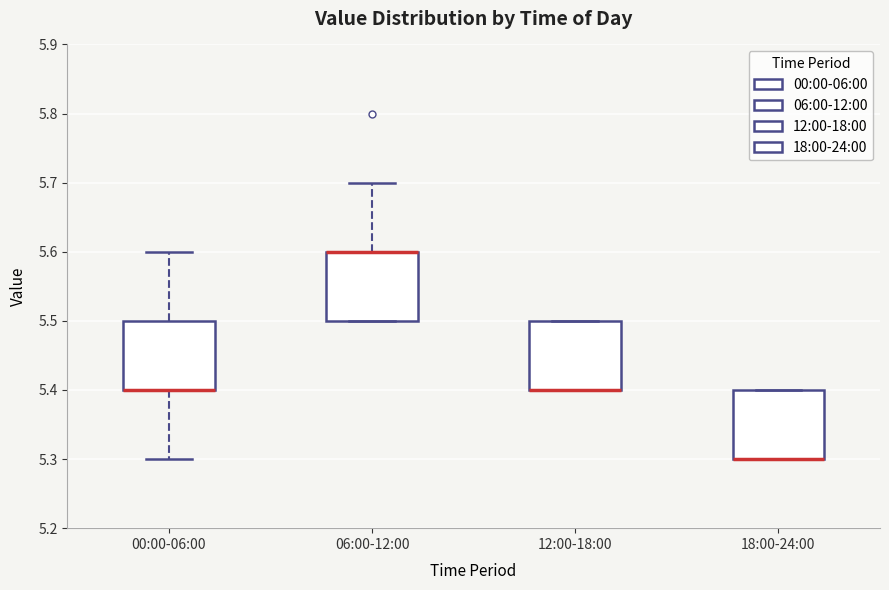

Reading left to right, read every box against the y-axis: the position of its median line, the range the box covers, and the ends of its whiskers. The values are not printed on the chart, so give them approximately, as read against the axis.

00:00-06:00: median 5.4 (drawn on the box's lower edge), box 5.4 to 5.5, whiskers 5.3 to 5.6
06:00-12:00: median 5.6 (drawn on the box's upper edge), box 5.5 to 5.6, whiskers 5.5 to 5.7
12:00-18:00: median 5.4 (drawn on the box's lower edge), box 5.4 to 5.5, whiskers 5.4 to 5.5
18:00-24:00: median 5.3 (drawn on the box's lower edge), box 5.3 to 5.4, whiskers 5.3 to 5.4